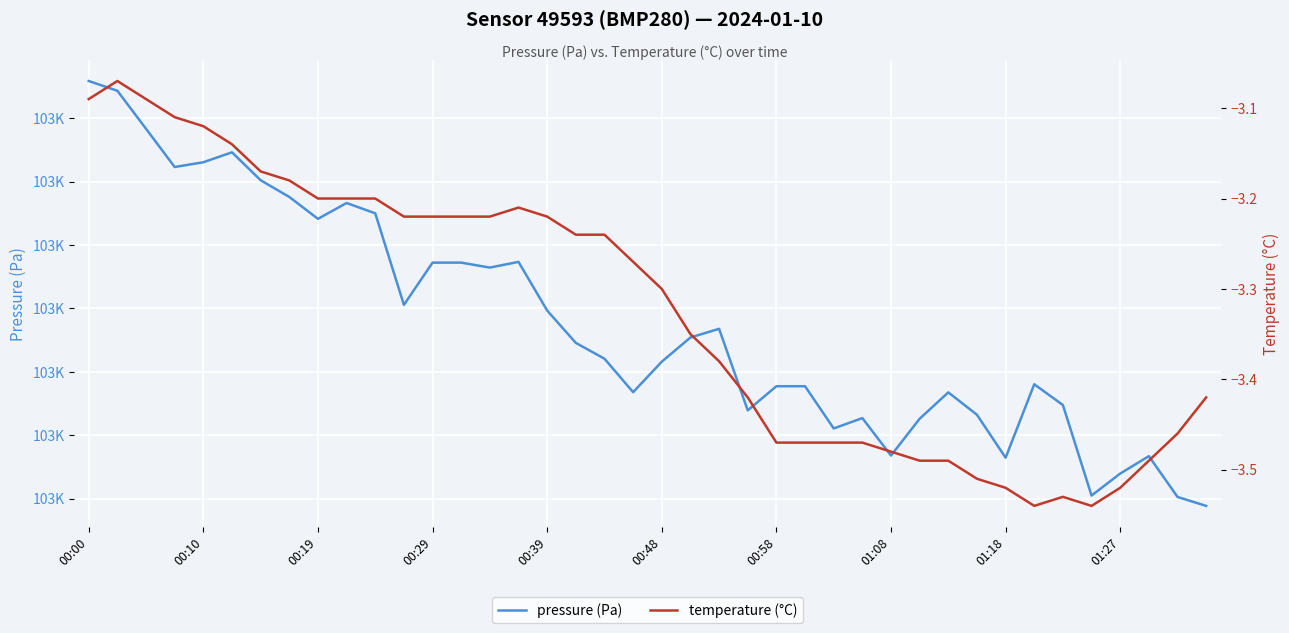

What is the sum of all temperature (°C) values?

-132.9